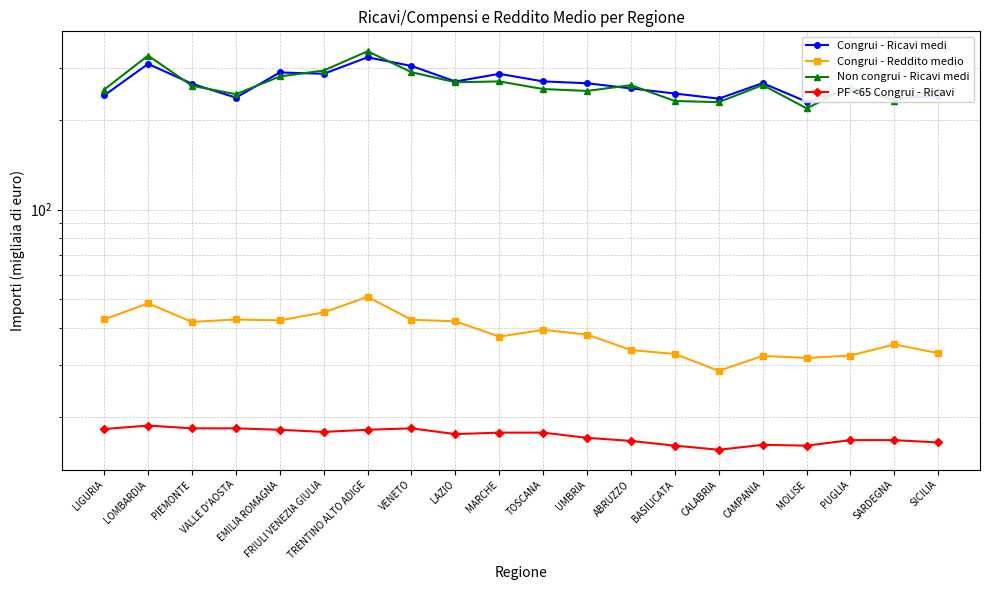

What is the greatest value displayed?

341.5